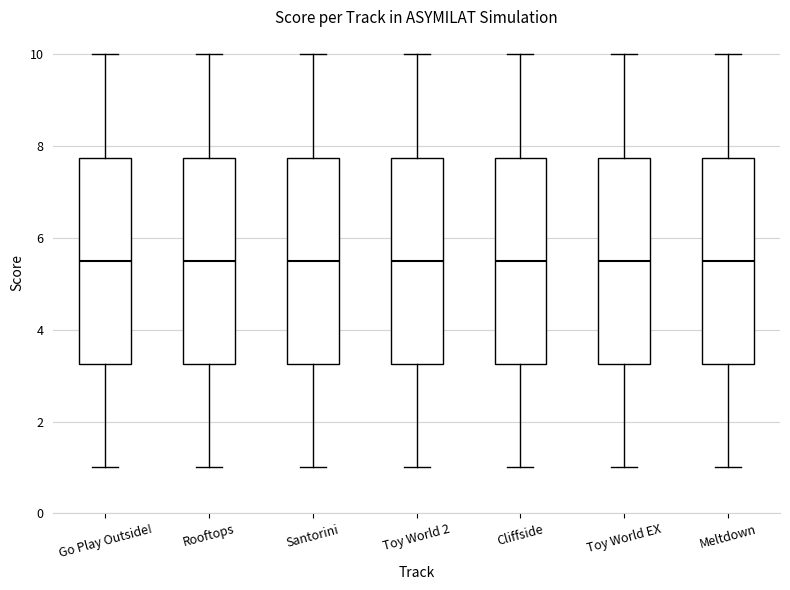

Reading left to right, read every box against the y-axis: the position of its median line, the range the box covers, and the ends of its whiskers. The values are not printed on the chart, so give them approximately, as read against the axis.

Go Play Outside!: median 5.6, box 3.2 to 7.8, whiskers 1.0 to 10.0
Rooftops: median 5.6, box 3.2 to 7.8, whiskers 1.0 to 10.0
Santorini: median 5.6, box 3.2 to 7.8, whiskers 1.0 to 10.0
Toy World 2: median 5.6, box 3.2 to 7.8, whiskers 1.0 to 10.0
Cliffside: median 5.6, box 3.2 to 7.8, whiskers 1.0 to 10.0
Toy World EX: median 5.6, box 3.2 to 7.8, whiskers 1.0 to 10.0
Meltdown: median 5.6, box 3.2 to 7.8, whiskers 1.0 to 10.0